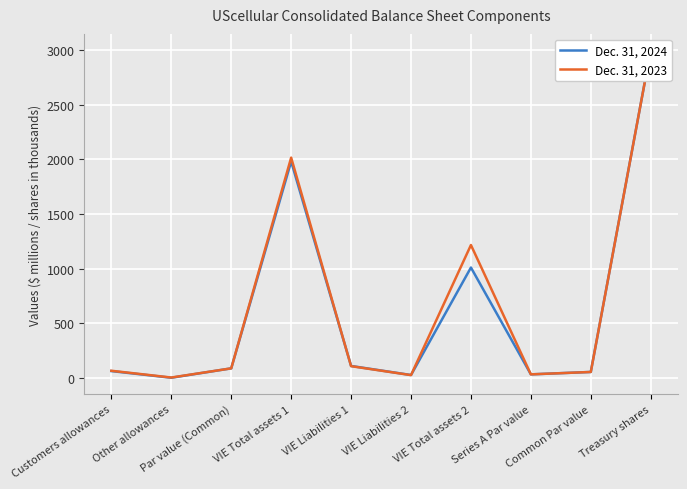

What is the difference between the Dec. 31, 2024 values at Par value (Common) and Other allowances?

86